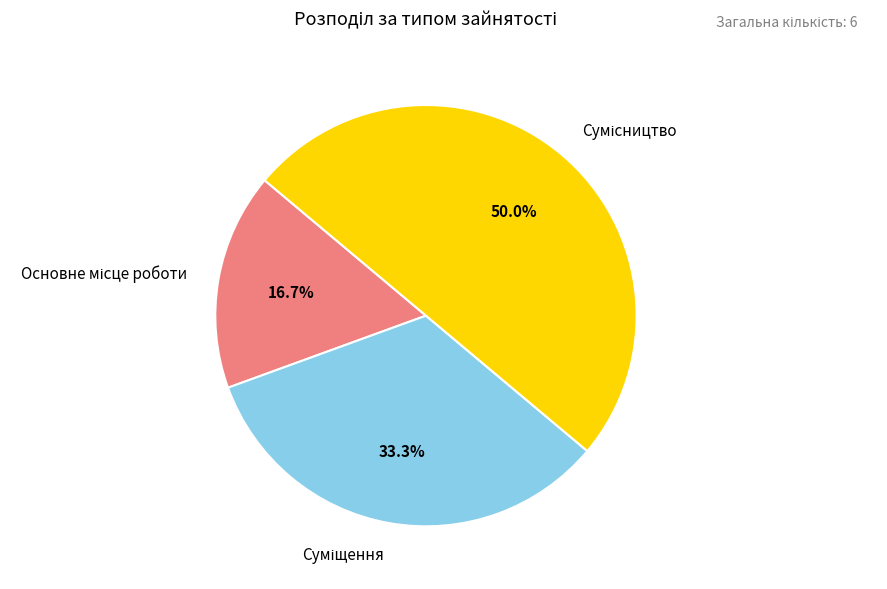

How many slices are in this pie chart?

3